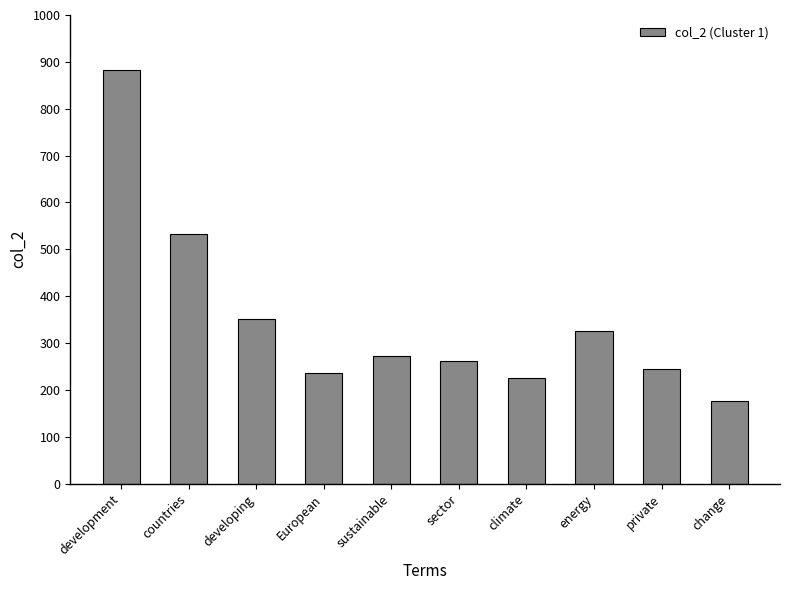

What is the ratio of the value at developing to the value at change?

2.0